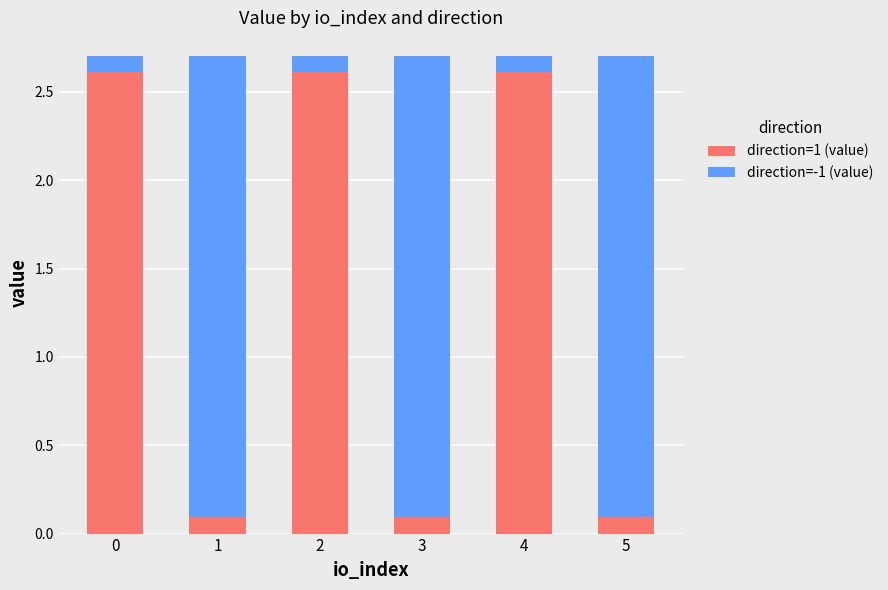

The direction=1 (value) series shows 2.6 at 4. True or false?

True